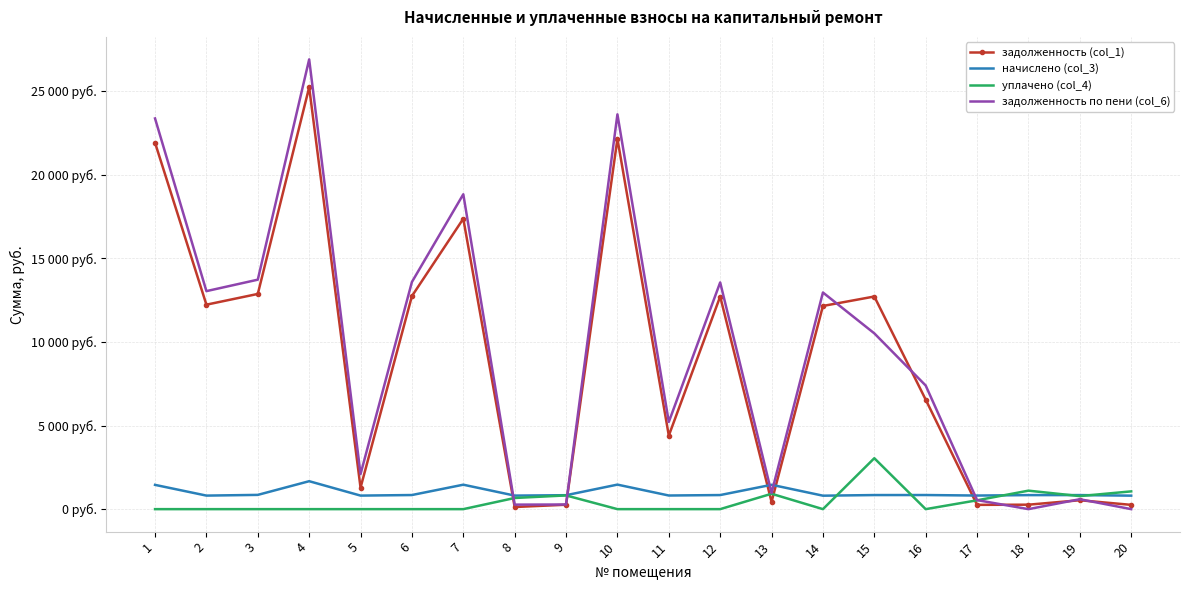

What is the total value across all series at 12?

27107.2